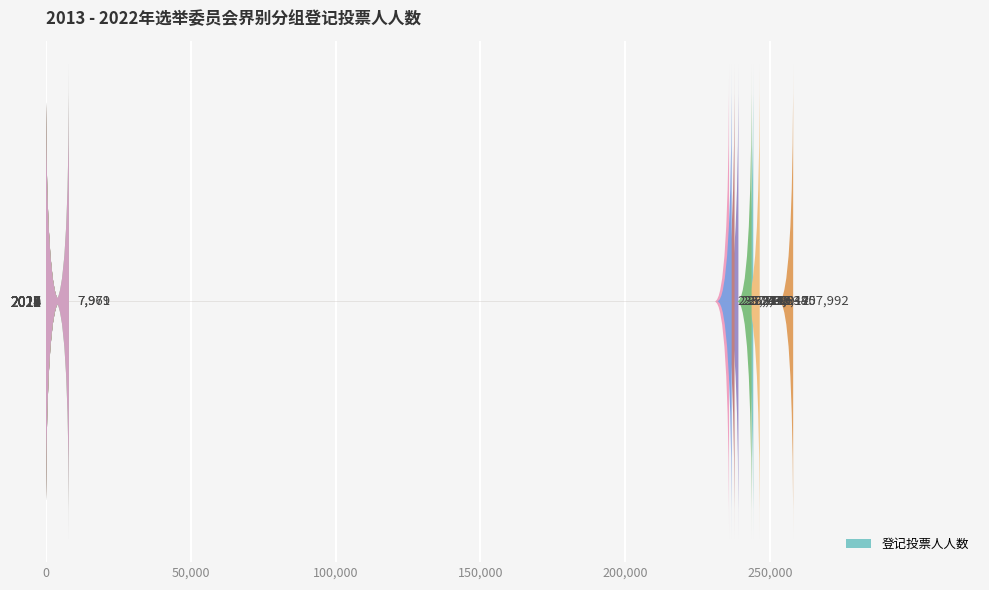

What is the difference between the maximum and minimum values?

250023